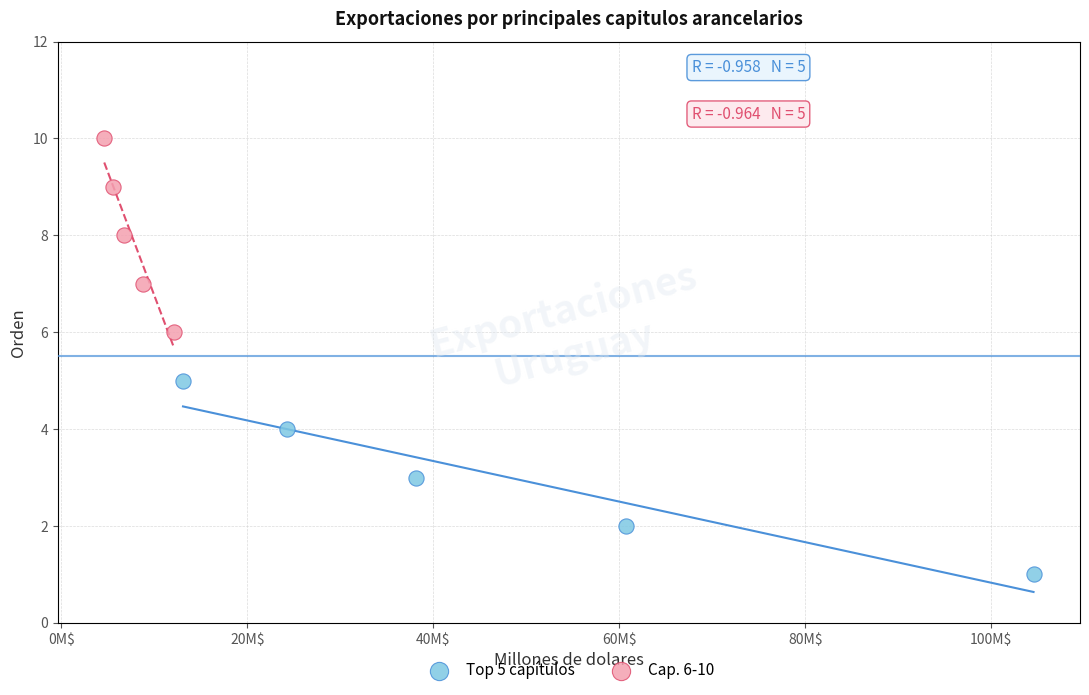

Which series reaches the minimum Y coordinate?

Top 5 capítulos